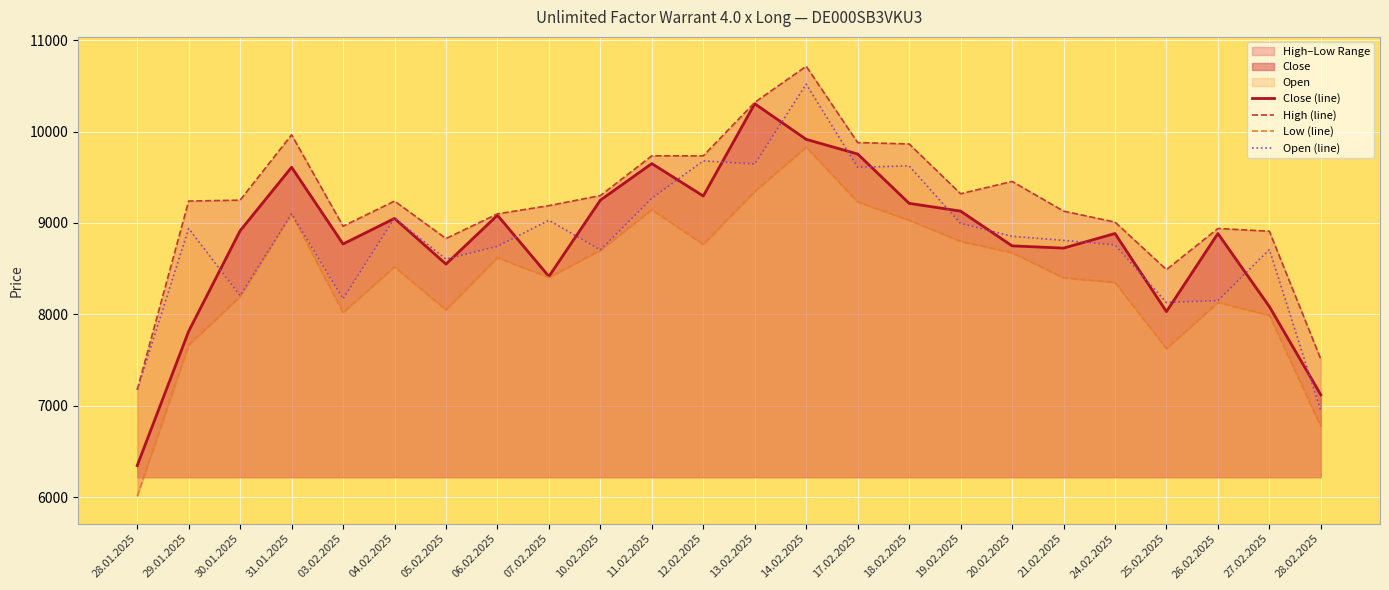

What is the minimum value for High (line)?

7175